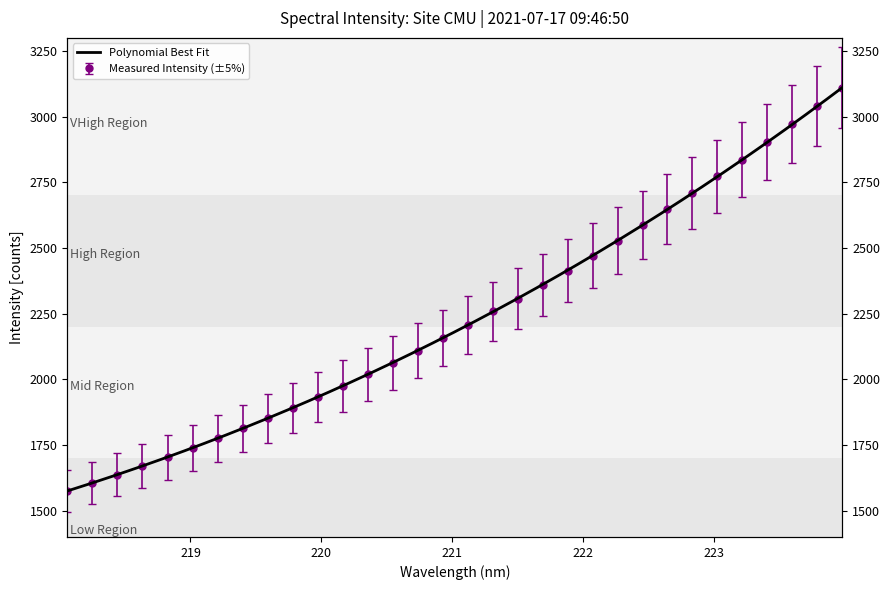

True or false: there are more than 0 points higher than both neighbors.

False